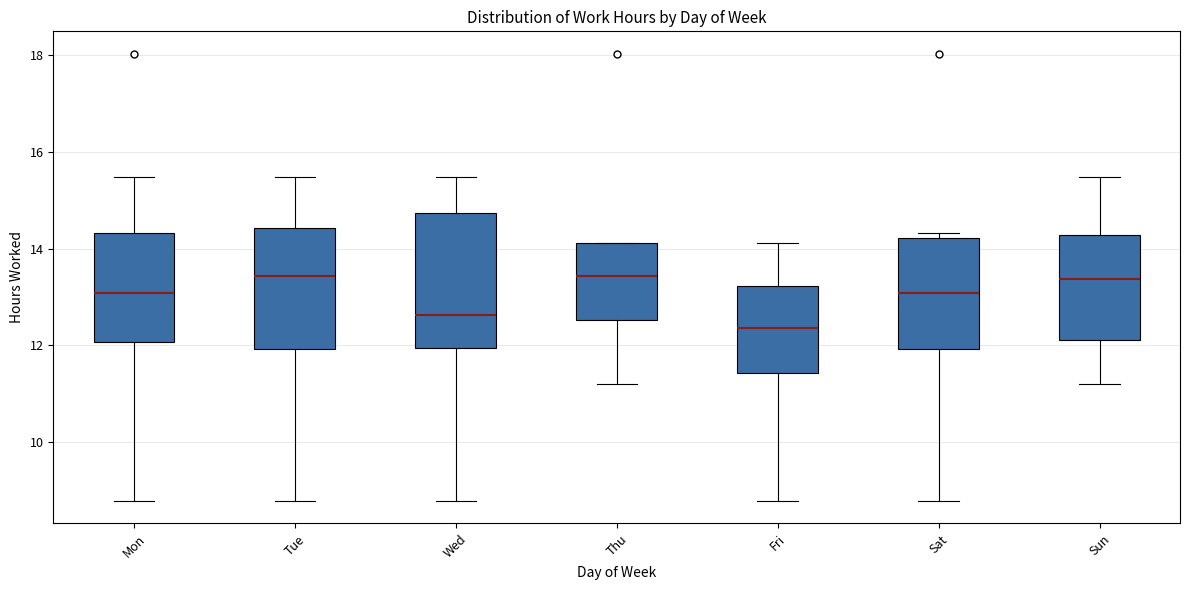

Reading left to right, transcribe this box plot: for each box, give where its median line is, the range the box spans, and where its two whiskers end, as read against the y-axis. The values are not printed on the chart, so give them approximately, as read against the axis.

Mon: median 13.0, box 12.0 to 14.4, whiskers 8.8 to 15.4
Tue: median 13.4, box 12.0 to 14.4, whiskers 8.8 to 15.4
Wed: median 12.6, box 12.0 to 14.8, whiskers 8.8 to 15.4
Thu: median 13.4, box 12.6 to 14.2, whiskers 11.2 to 14.2
Fri: median 12.4, box 11.4 to 13.2, whiskers 8.8 to 14.2
Sat: median 13.0, box 12.0 to 14.2, whiskers 8.8 to 14.4
Sun: median 13.4, box 12.2 to 14.2, whiskers 11.2 to 15.4